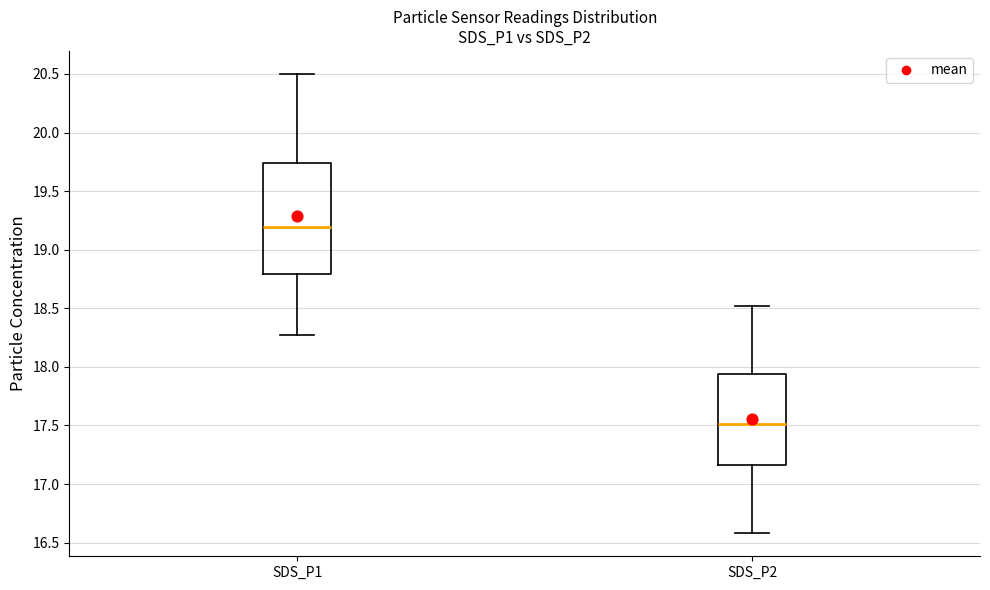

Which box is the tallest, from its lower edge to its upper edge?

SDS_P1